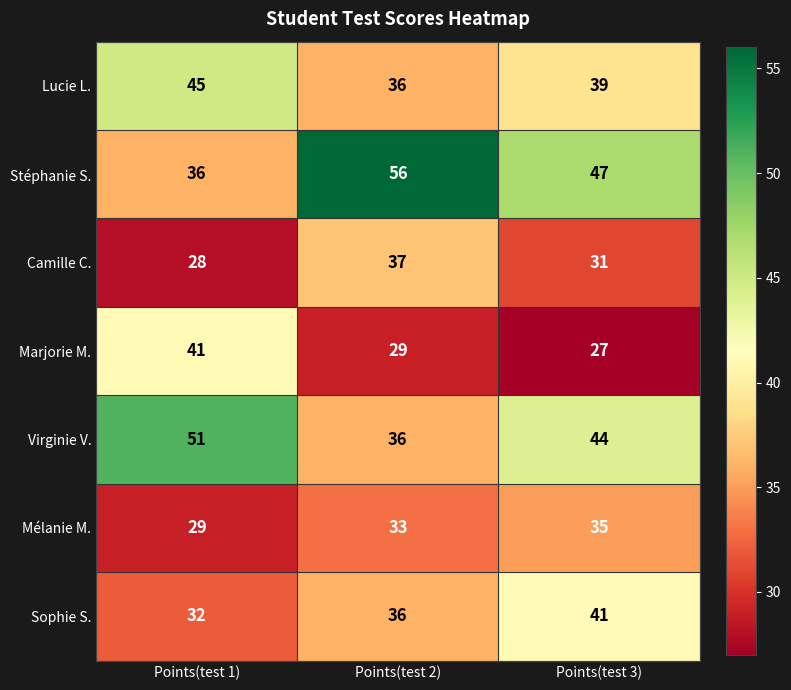

The value of Virginie V. at Points(test 3) is 44. True or false?

True